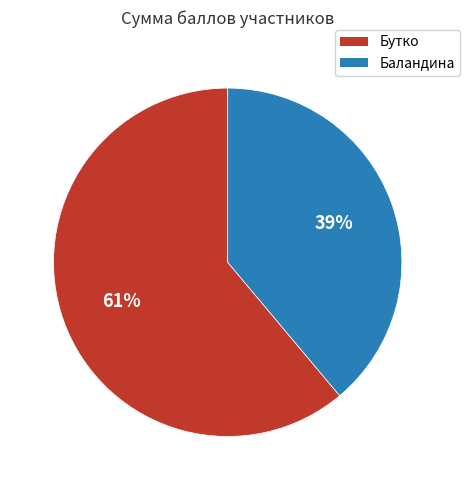

Rank the categories by value from lowest to highest.

Баландина, Бутко